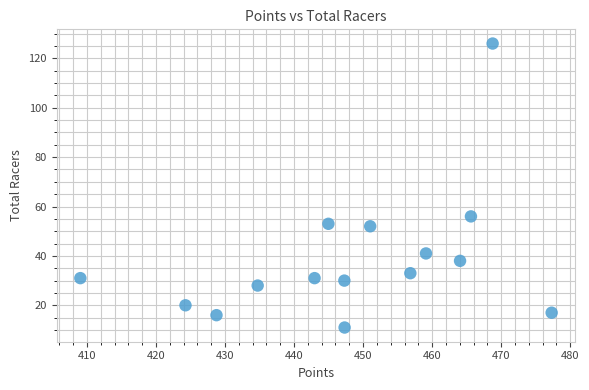

What Y value in the scatter plot is closest to 68?

56